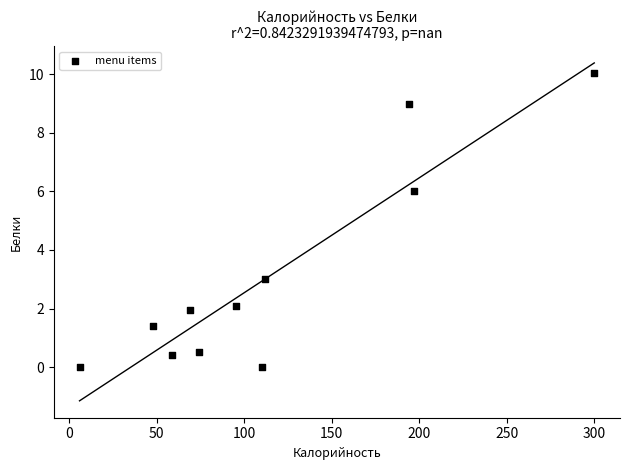

What Y value in the scatter plot is closest to 5?

6.0